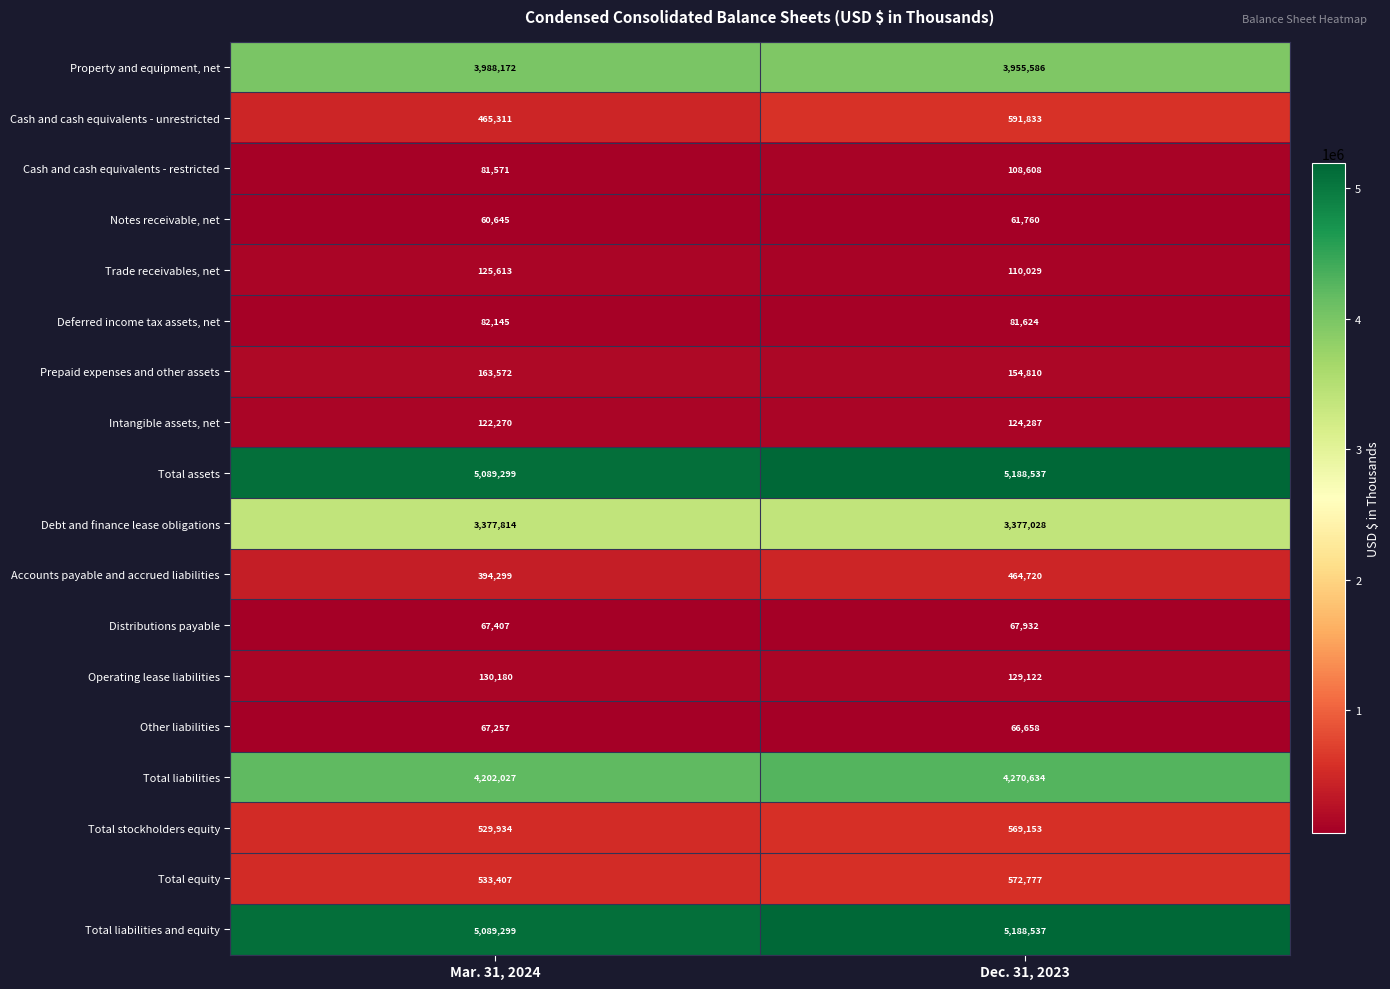

What is the greatest value displayed?

5188537